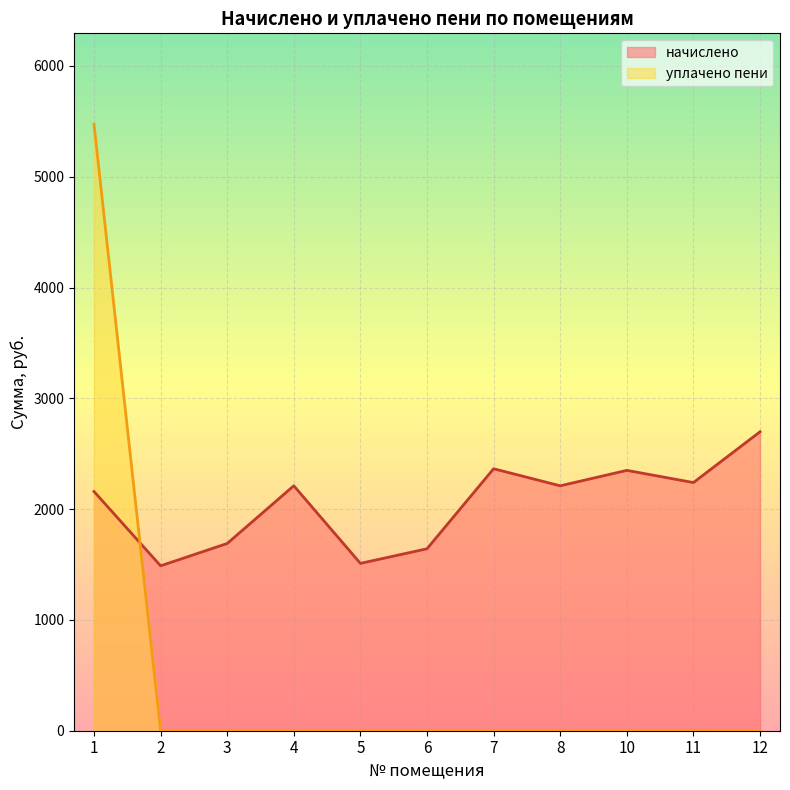

What are all the series names shown in the legend?

начислено, уплачено пени